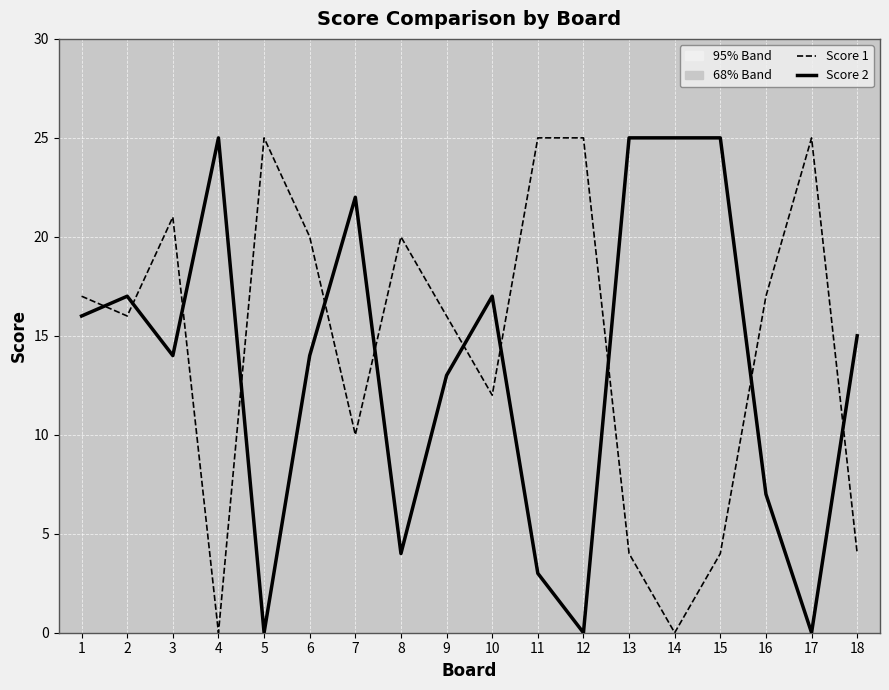

Is this an area chart (filled region under the line)?

No